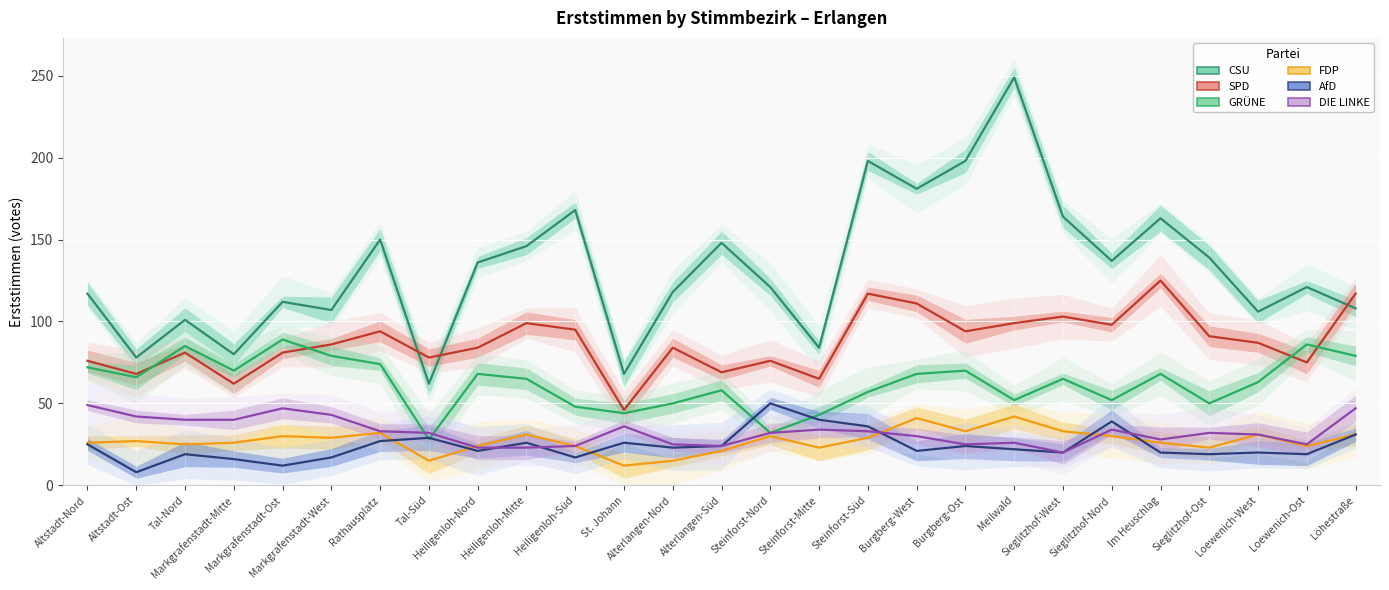

What is the label of the 1st point from the right?

Löhestraße